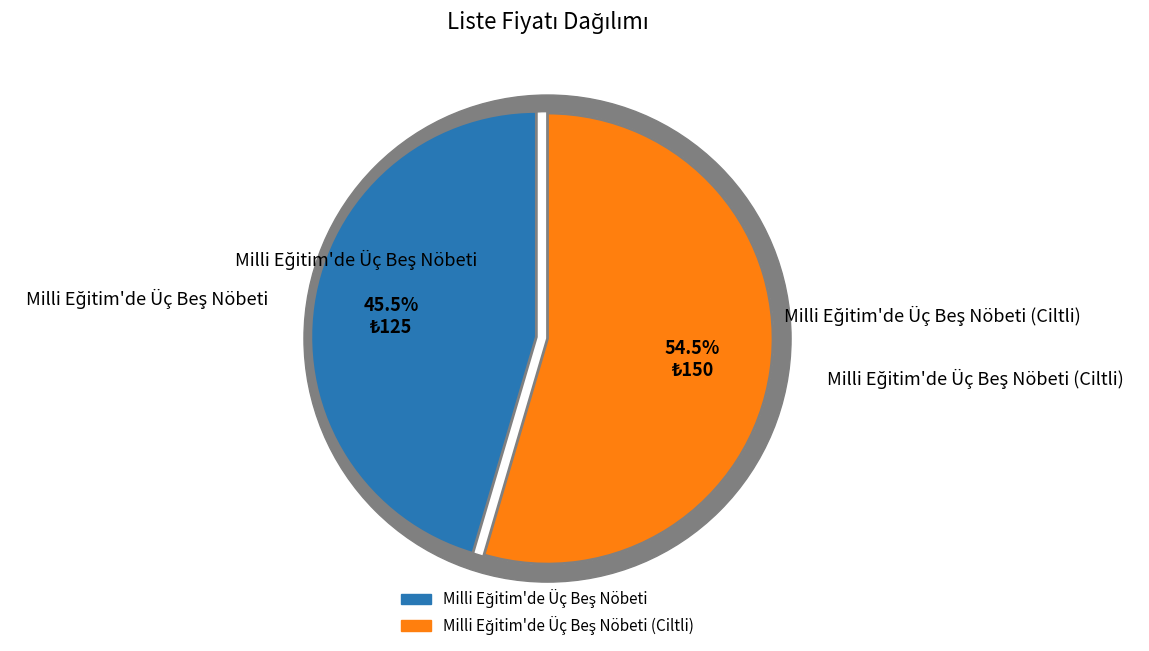

Which category has the biggest portion of the pie?

Milli Eğitim'de Üç Beş Nöbeti (Ciltli)